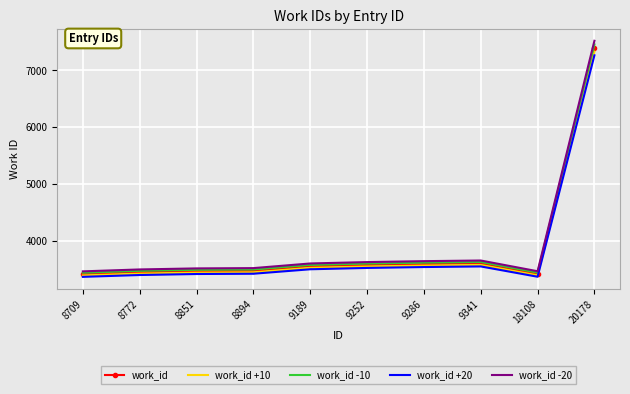

Where is work_id +20 nearest to the value 5313?

9341